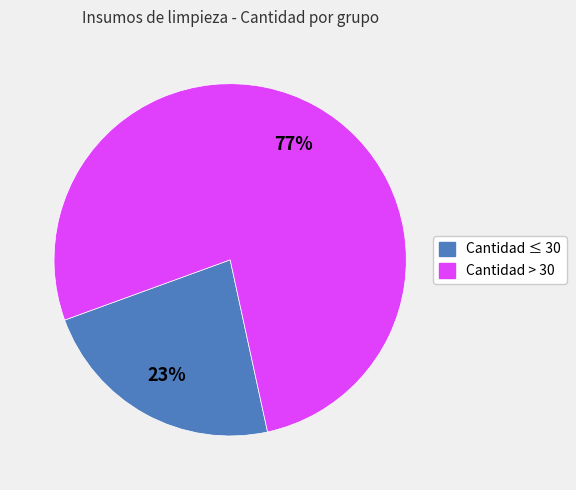

To the nearest percent, what is the average slice percentage?

50%